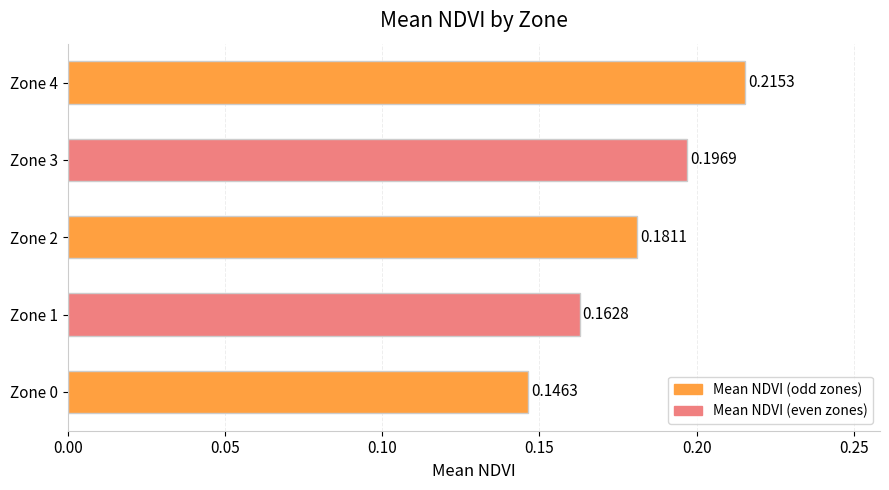

Which has a higher value, Zone 1 or Zone 2?

Zone 2